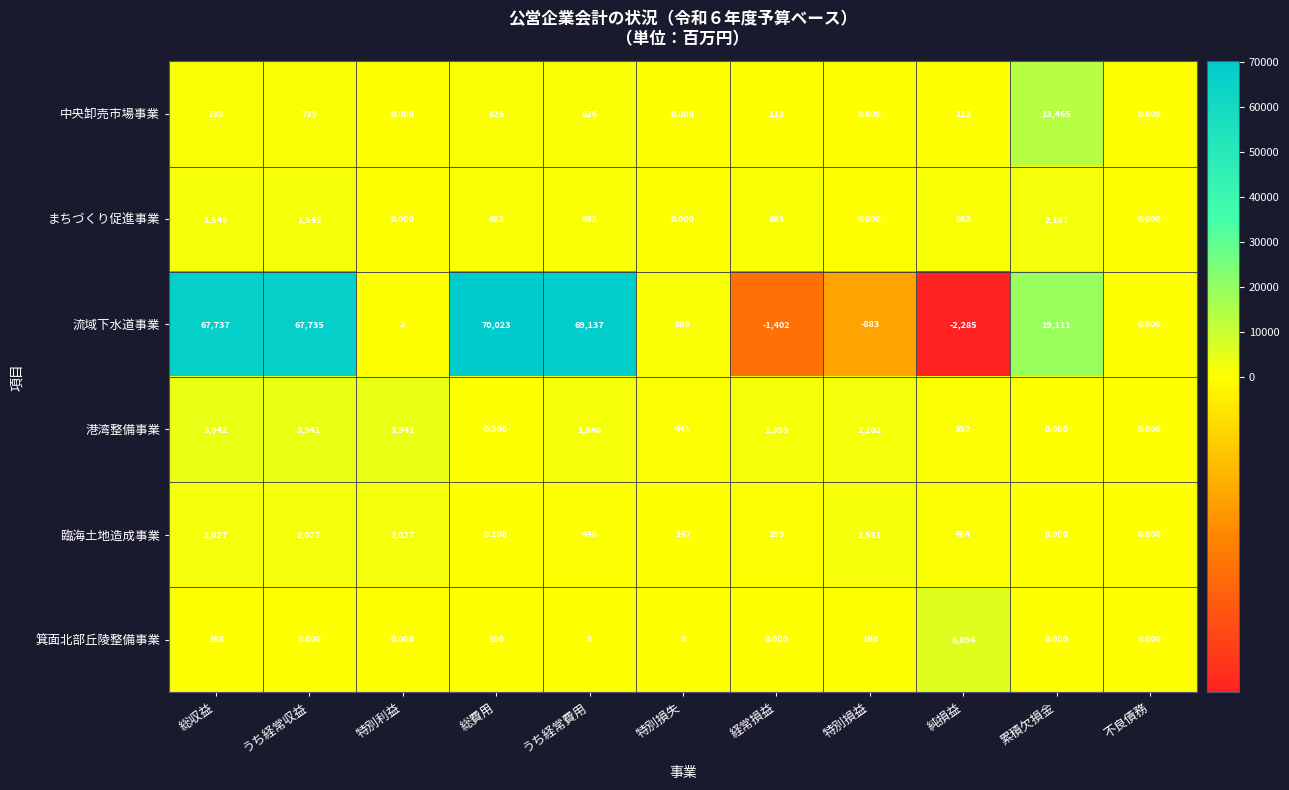

How many data points in 中央卸売市場事業 are less than 113?

4